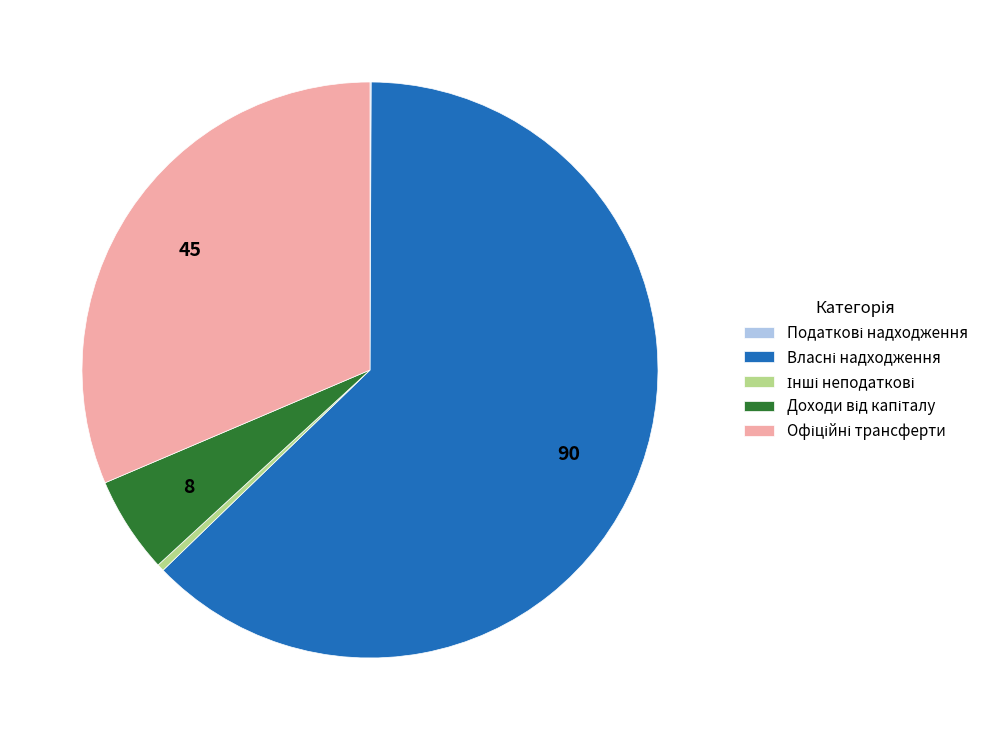

Does any single category account for the majority?

Yes